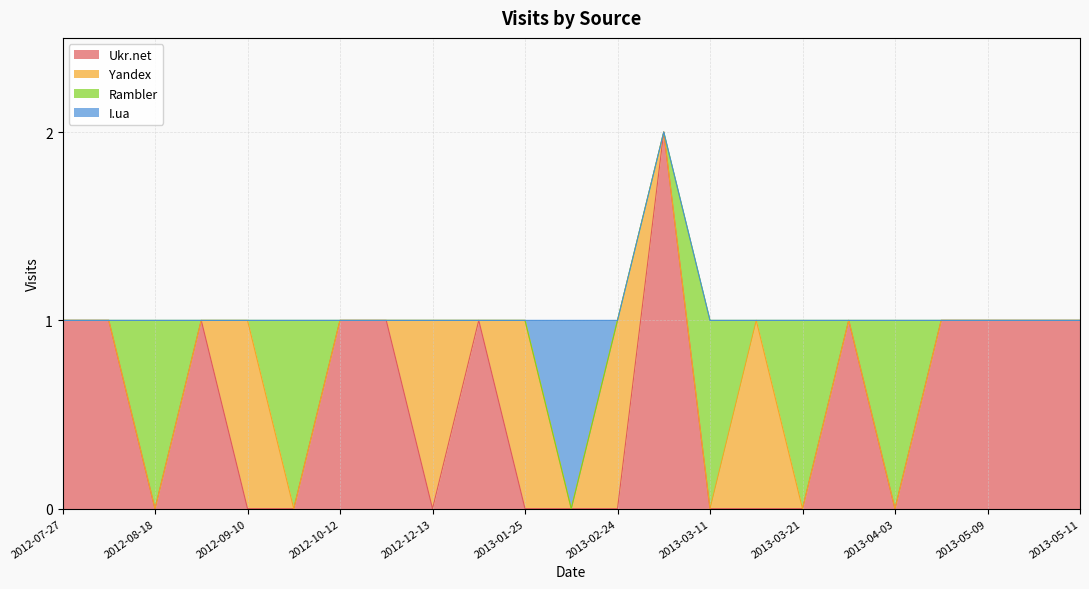

Reading right to left, extract all data points from this chart.

Ukr.net: 2012-07-27=1	2012-08-01=1	2012-08-18=0	2012-09-09=1	2012-09-10=0	2012-09-18=0	2012-10-12=1	2012-11-21=1	2012-12-13=0	2013-01-18=1	2013-01-25=0	2013-02-16=0	2013-02-24=0	2013-02-28=2	2013-03-11=0	2013-03-13=0	2013-03-21=0	2013-03-29=1	2013-04-03=0	2013-04-27=1	2013-05-09=1	2013-05-10=1	2013-05-11=1
Yandex: 2012-07-27=0	2012-08-01=0	2012-08-18=0	2012-09-09=0	2012-09-10=1	2012-09-18=0	2012-10-12=0	2012-11-21=0	2012-12-13=1	2013-01-18=0	2013-01-25=1	2013-02-16=0	2013-02-24=1	2013-02-28=0	2013-03-11=0	2013-03-13=1	2013-03-21=0	2013-03-29=0	2013-04-03=0	2013-04-27=0	2013-05-09=0	2013-05-10=0	2013-05-11=0
Rambler: 2012-07-27=0	2012-08-01=0	2012-08-18=1	2012-09-09=0	2012-09-10=0	2012-09-18=1	2012-10-12=0	2012-11-21=0	2012-12-13=0	2013-01-18=0	2013-01-25=0	2013-02-16=0	2013-02-24=0	2013-02-28=0	2013-03-11=1	2013-03-13=0	2013-03-21=1	2013-03-29=0	2013-04-03=1	2013-04-27=0	2013-05-09=0	2013-05-10=0	2013-05-11=0
I.ua: 2012-07-27=0	2012-08-01=0	2012-08-18=0	2012-09-09=0	2012-09-10=0	2012-09-18=0	2012-10-12=0	2012-11-21=0	2012-12-13=0	2013-01-18=0	2013-01-25=0	2013-02-16=1	2013-02-24=0	2013-02-28=0	2013-03-11=0	2013-03-13=0	2013-03-21=0	2013-03-29=0	2013-04-03=0	2013-04-27=0	2013-05-09=0	2013-05-10=0	2013-05-11=0